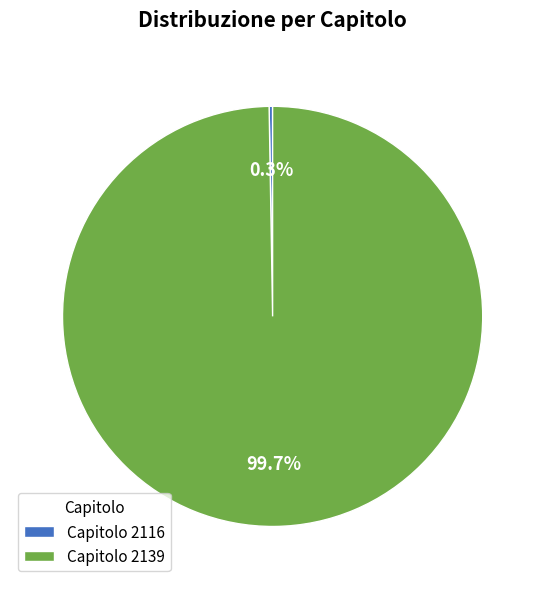

What percentage is NOT represented by Capitolo 2139?

0.3%